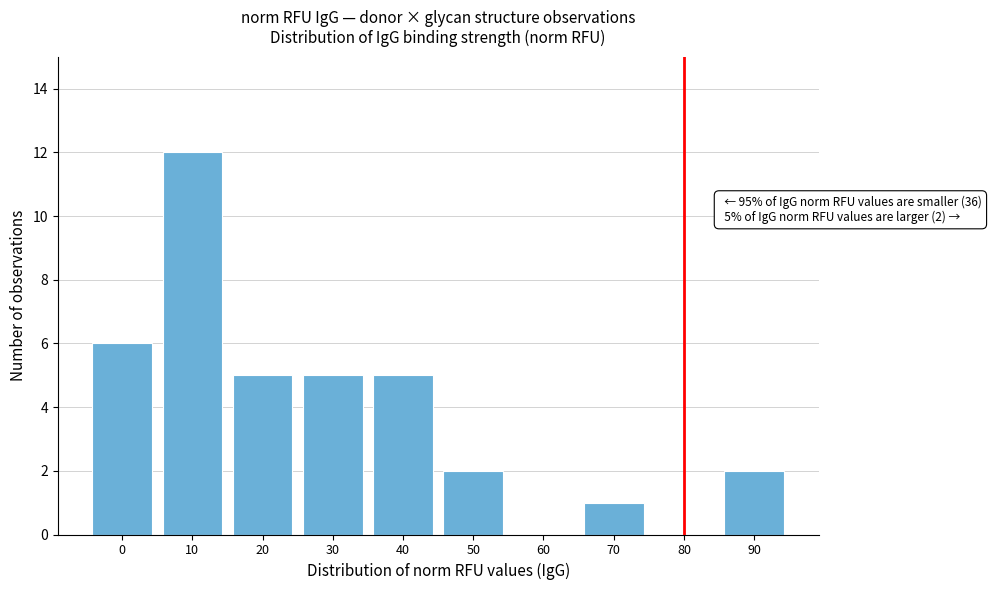

Reading left to right, extract all data points from this chart.

0=6	10=12	20=5	30=5	40=5	50=2	60=0	70=1	80=0	90=2